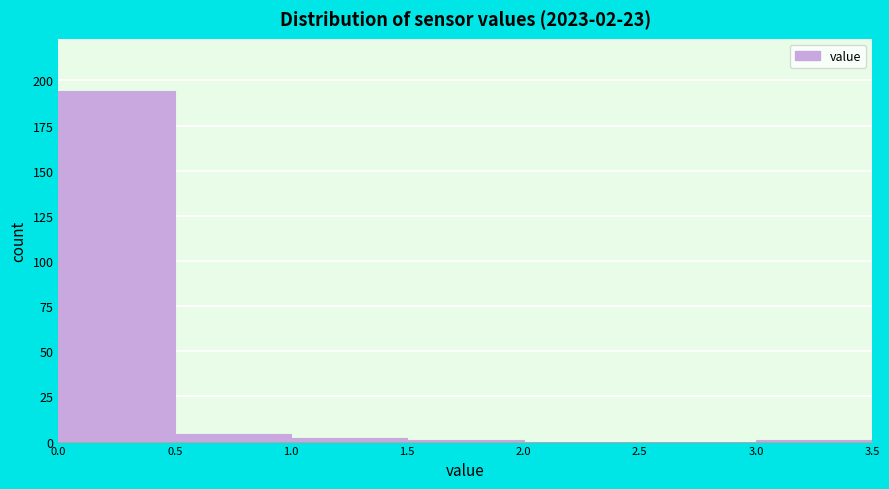

Which range on the x-axis has the tallest bar?

0.0 to 0.5